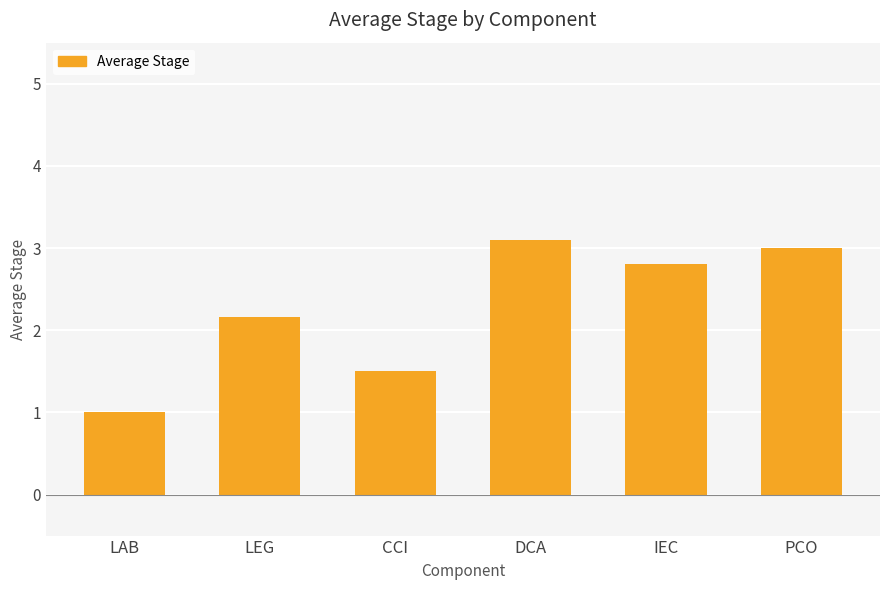

What position from the left is LAB?

1